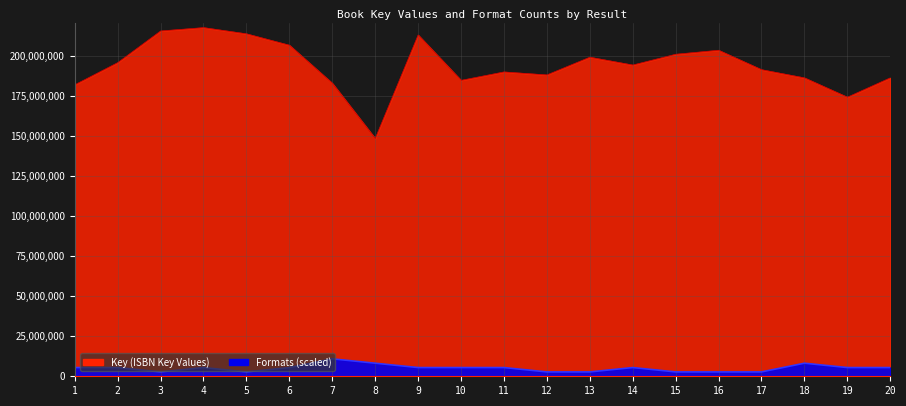

Reading left to right, what are all the values shown in this chart?

Key: 1=181749249.0	2=195543784.0	3=215301219.0	4=217395793.0	5=213524018.0	6=206413255.0	7=182691926.0	8=148253114.0	9=212793273.0	10=184520648.0	11=189757920.0	12=187893143.0	13=198939428.0	14=194054990.0	15=200780615.0	16=203281545.0	17=191155650.0	18=186056276.0	19=174010769.0	20=186069674.0
Formats: 1=5434894.8	2=5434894.8	3=2717447.4	4=5434894.8	5=2717447.4	6=5434894.8	7=10869789.7	8=8152342.2	9=5434894.8	10=5434894.8	11=5434894.8	12=2717447.4	13=2717447.4	14=5434894.8	15=2717447.4	16=2717447.4	17=2717447.4	18=8152342.2	19=5434894.8	20=5434894.8